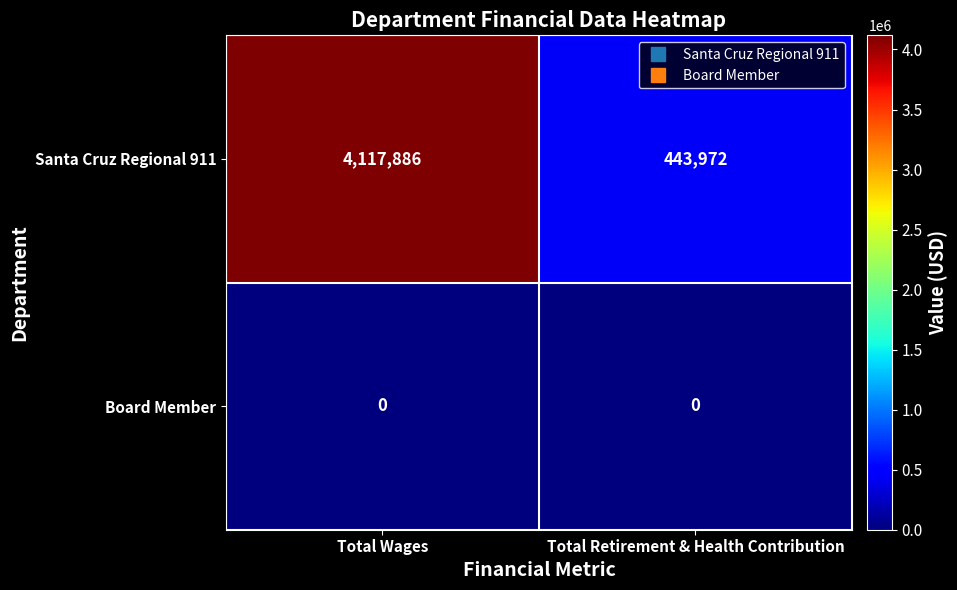

Which series has the largest total across all categories?

Santa Cruz Regional 911